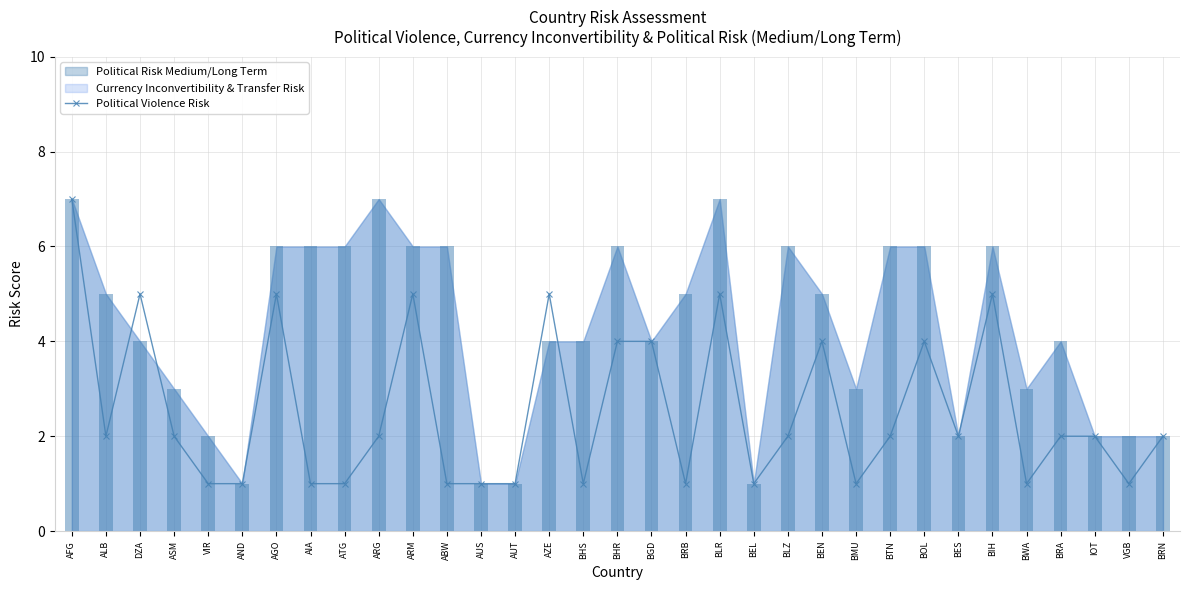

Which label corresponds to the smallest value in the chart?

VIR